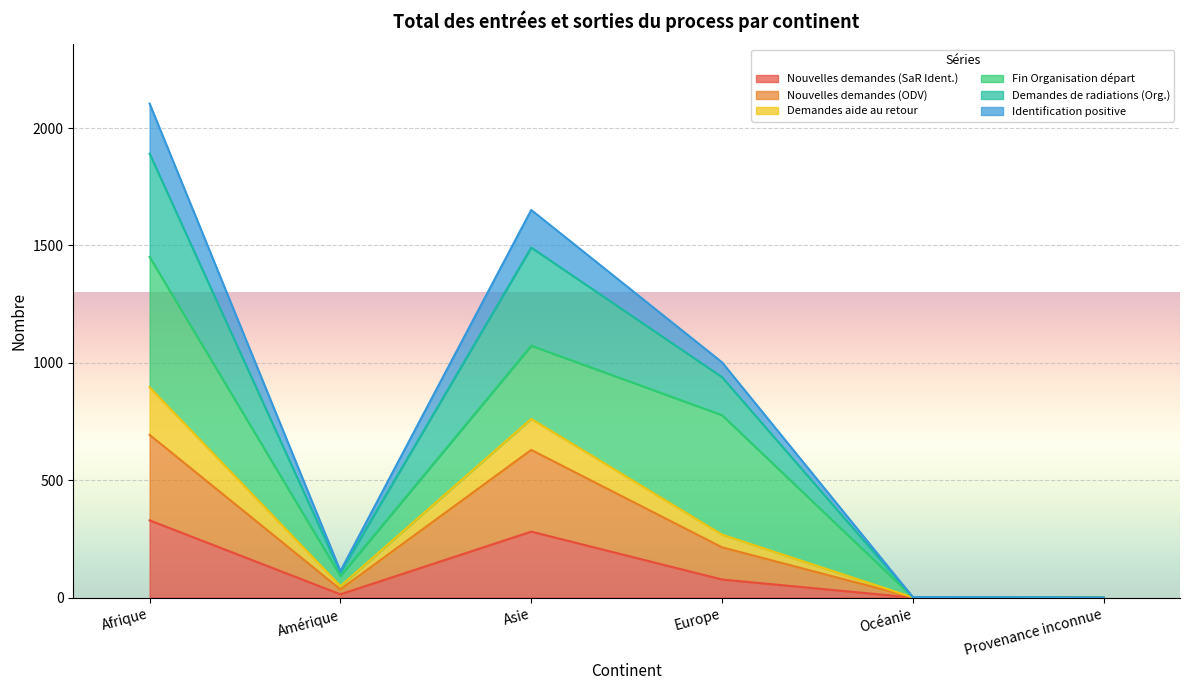

Is it true that Demandes aide au retour equals 1 at Océanie?

False